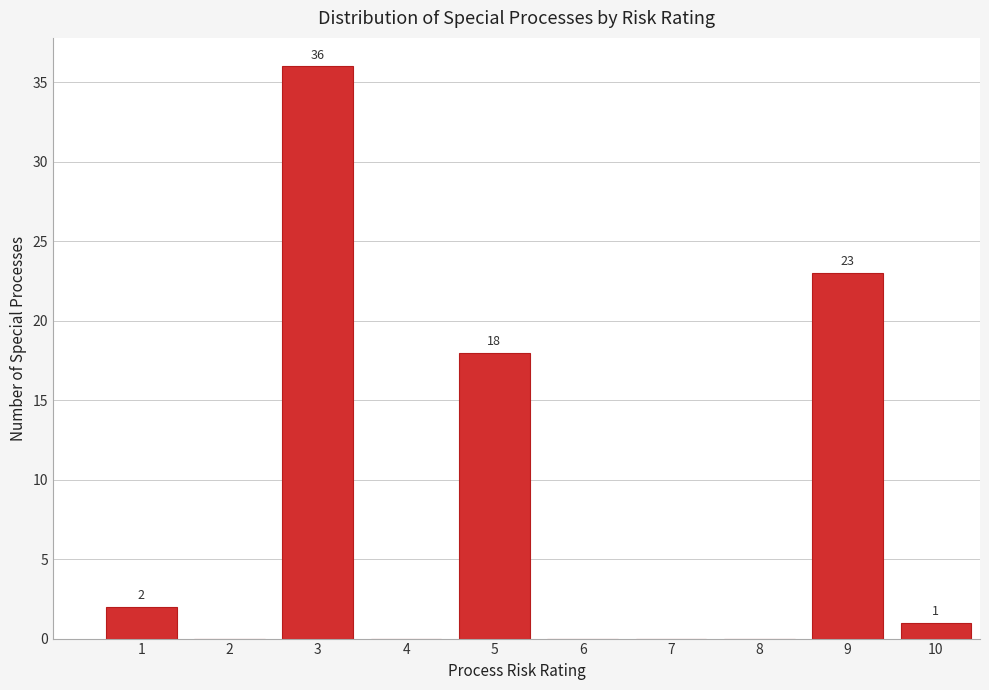

Reading right to left, extract all data points from this chart.

10=1	9=23	8=0	7=0	6=0	5=18	4=0	3=36	2=0	1=2